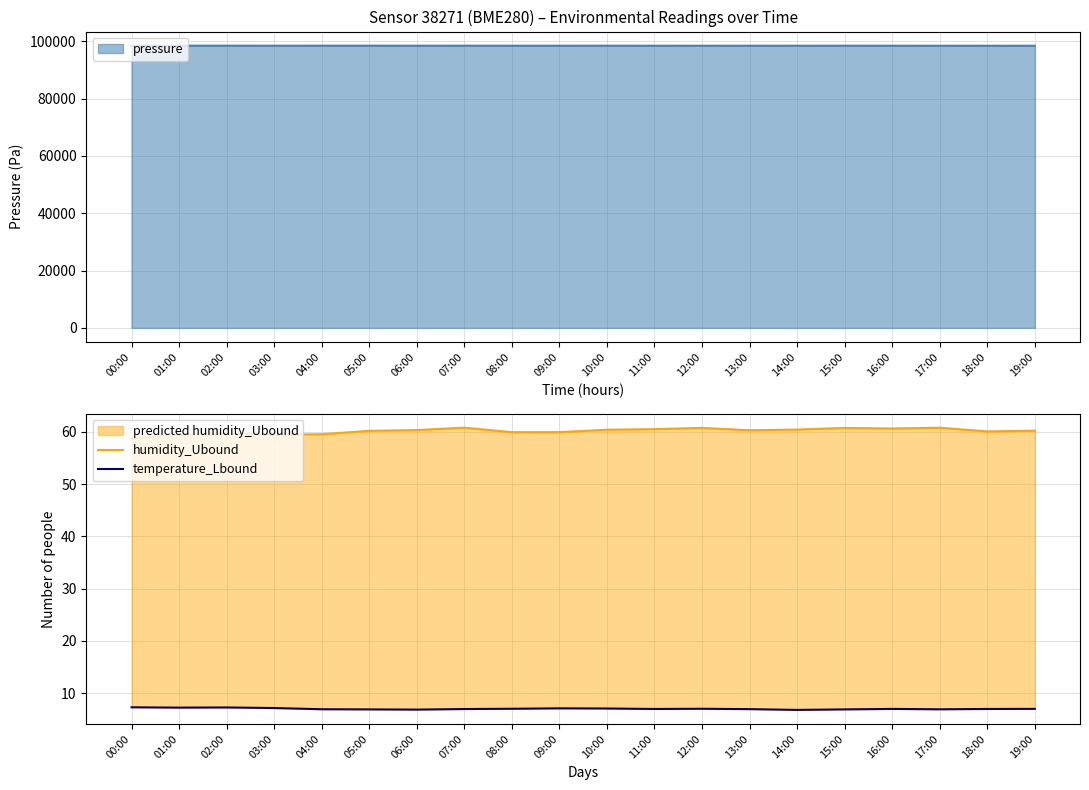

At which label does temperature_Lbound first exceed 7?

00:00